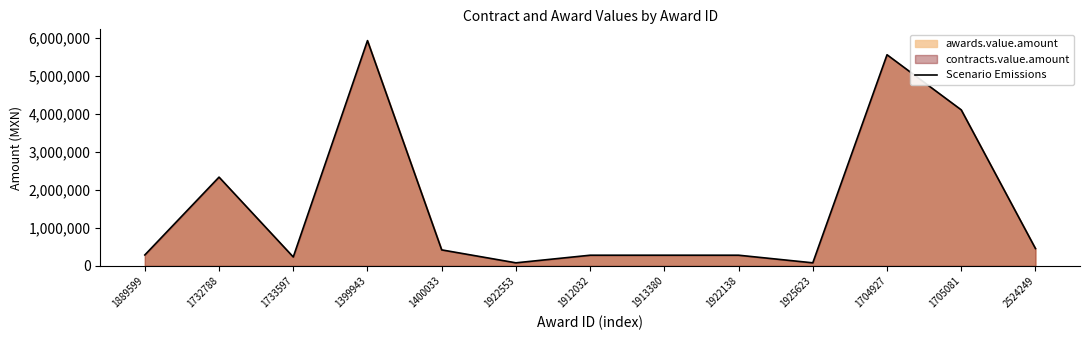

At which label is the value closest to 3000560?

1732788